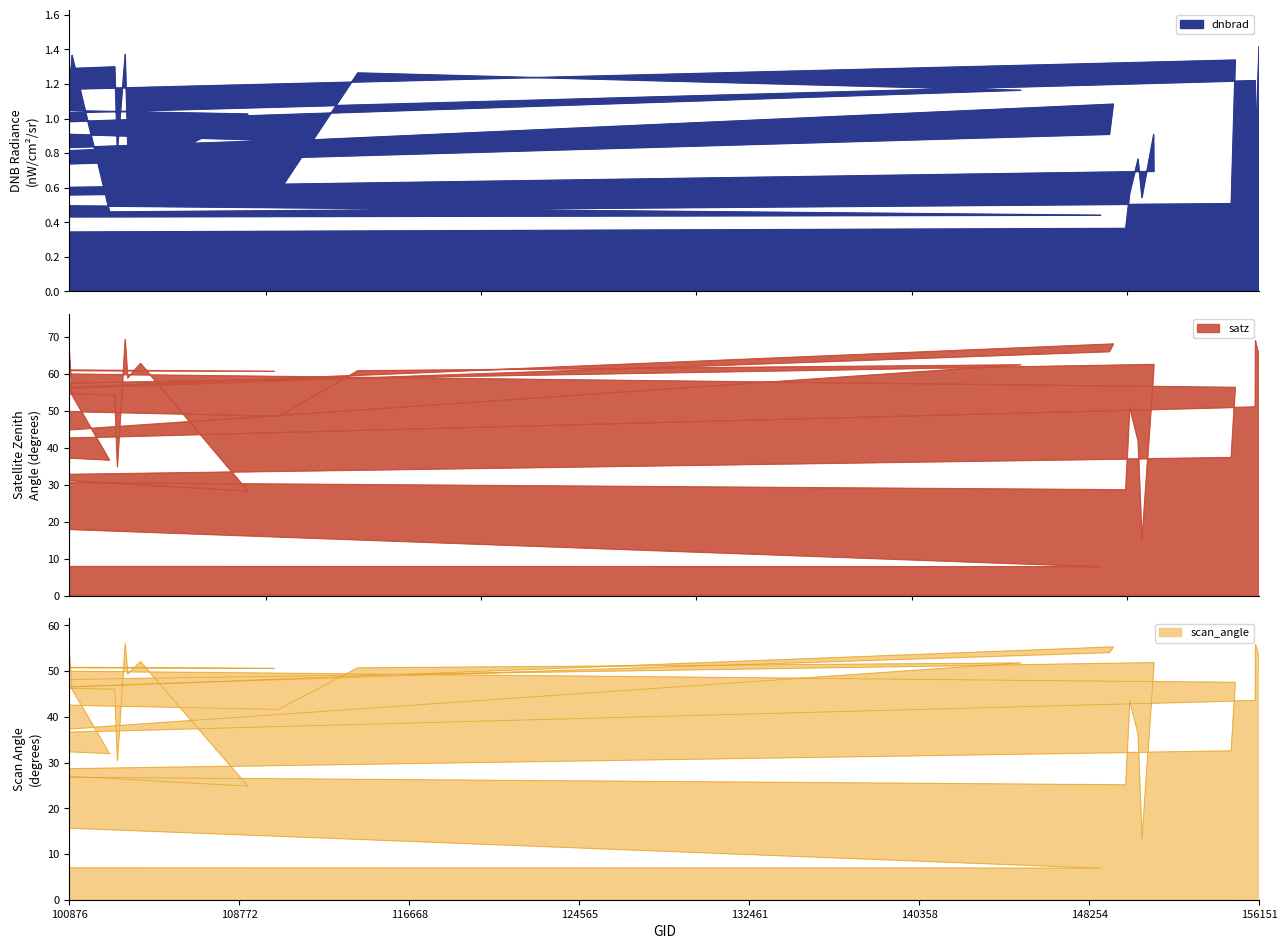

True or false: dnbrad and scan_angle intersect in this chart.

False